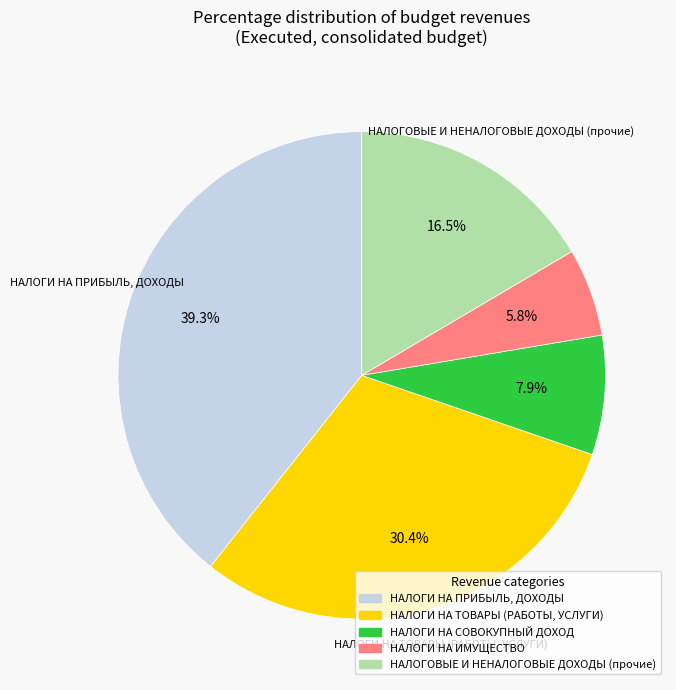

Is НАЛОГИ НА ПРИБЫЛЬ, ДОХОДЫ the majority of the pie?

No